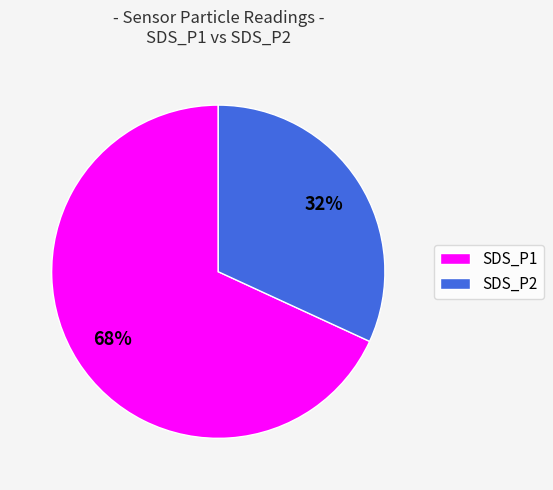

How many slices are in this pie chart?

2